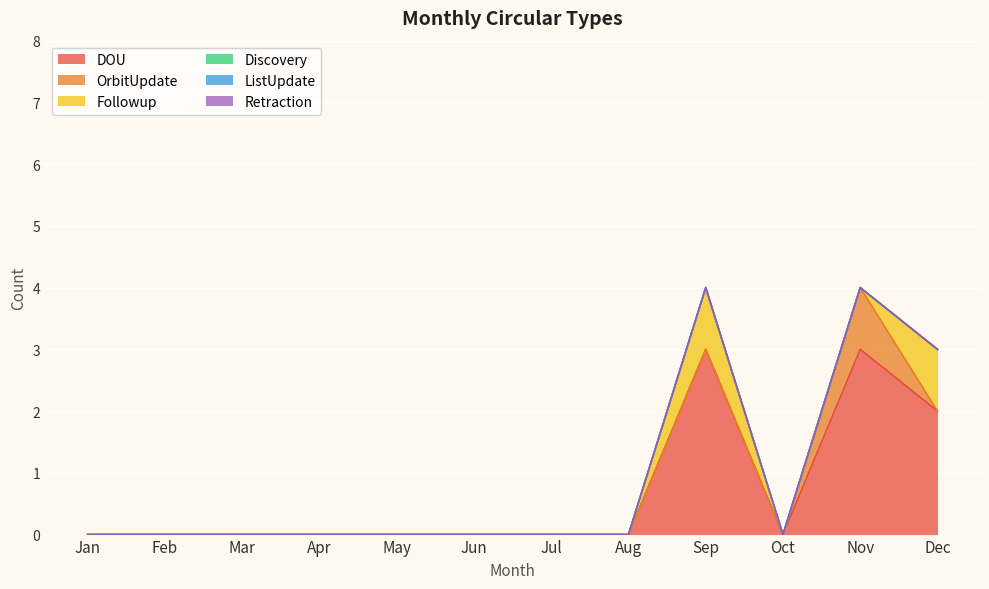

Rank the categories by Followup value from lowest to highest.

Jan, Feb, Mar, Apr, May, Jun, Jul, Aug, Oct, Nov, Sep, Dec